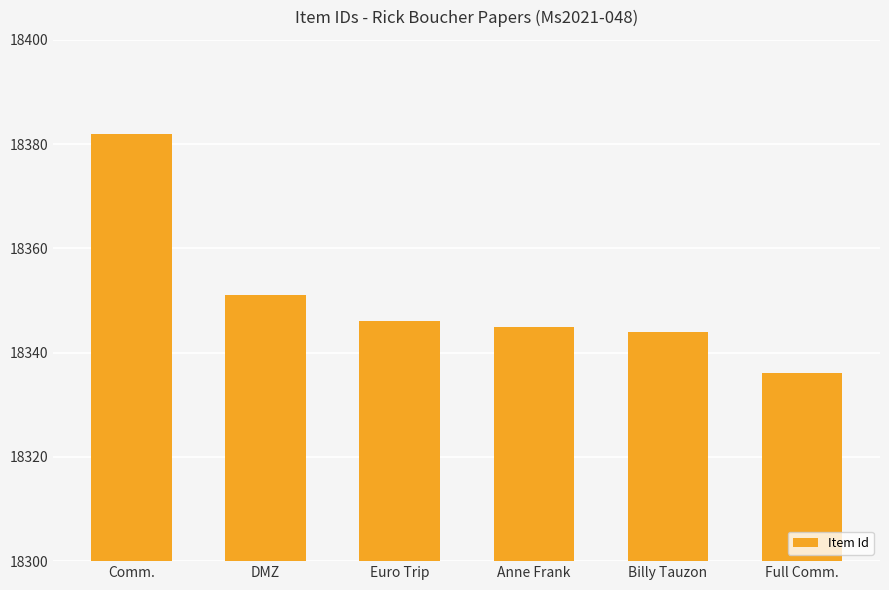

The value at Euro Trip is 28735. True or false?

False